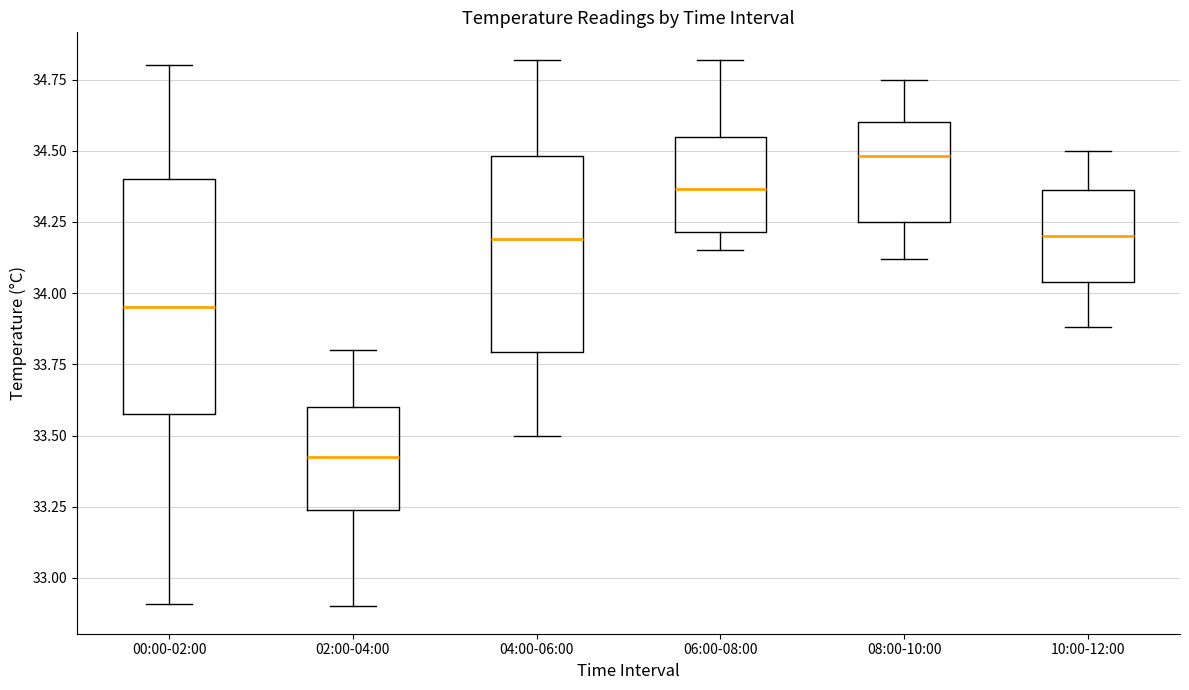

Reading left to right, transcribe this box plot: for each box, give where its median line is, the range the box spans, and where its two whiskers end, as read against the y-axis. The values are not printed on the chart, so give them approximately, as read against the axis.

00:00-02:00: median 33.95, box 33.60 to 34.40, whiskers 32.90 to 34.80
02:00-04:00: median 33.45, box 33.25 to 33.60, whiskers 32.90 to 33.80
04:00-06:00: median 34.20, box 33.80 to 34.50, whiskers 33.50 to 34.80
06:00-08:00: median 34.35, box 34.20 to 34.55, whiskers 34.15 to 34.80
08:00-10:00: median 34.50, box 34.25 to 34.60, whiskers 34.10 to 34.75
10:00-12:00: median 34.20, box 34.05 to 34.35, whiskers 33.90 to 34.50